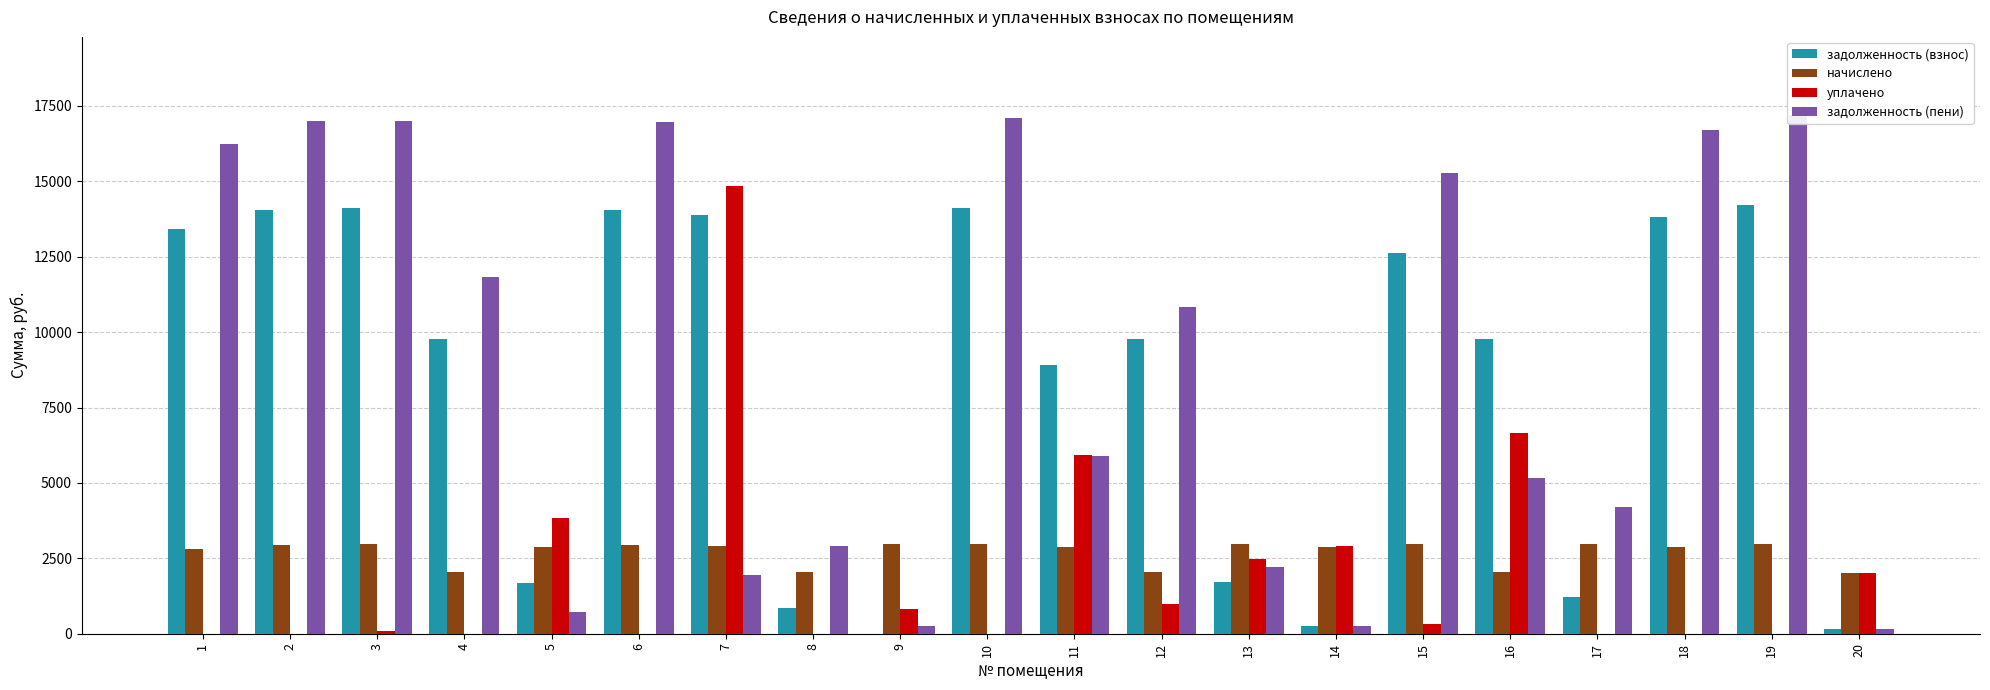

Reading left to right, list all the values displayed in this chart.

задолженность (взнос): 1=13427.5	2=14065.6	3=14130.6	4=9777.7	5=1678.8	6=14033.0	7=13870.7	8=853.4	9=0.0	10=14130.6	11=8915.8	12=9777.7	13=1713.2	14=246.9	15=12630.6	16=9777.7	17=1233.2	18=13805.8	19=14228.0	20=156.7
начислено: 1=2823.7	2=2946.1	3=2959.8	4=2048.0	5=2891.8	6=2939.3	7=2905.3	8=2048.0	9=2959.8	10=2959.8	11=2891.8	12=2048.0	13=2959.8	14=2891.8	15=2959.8	16=2048.0	17=2959.8	18=2891.8	19=2980.2	20=2027.6
уплачено: 1=0.0	2=0.0	3=100.0	4=0.0	5=3847.6	6=0.0	7=14839.1	8=0.0	9=820.0	10=0.0	11=5909.7	12=998.6	13=2476.0	14=2898.0	15=324.1	16=6650.0	17=0.0	18=0.0	19=0.0	20=2015.3
задолженность (пени): 1=16251.2	2=17011.7	3=16990.4	4=11825.8	5=722.9	6=16972.3	7=1936.9	8=2901.4	9=259.3	10=17090.4	11=5897.8	12=10827.1	13=2196.9	14=240.6	15=15266.3	16=5175.8	17=4193.1	18=16697.5	19=17208.2	20=169.0